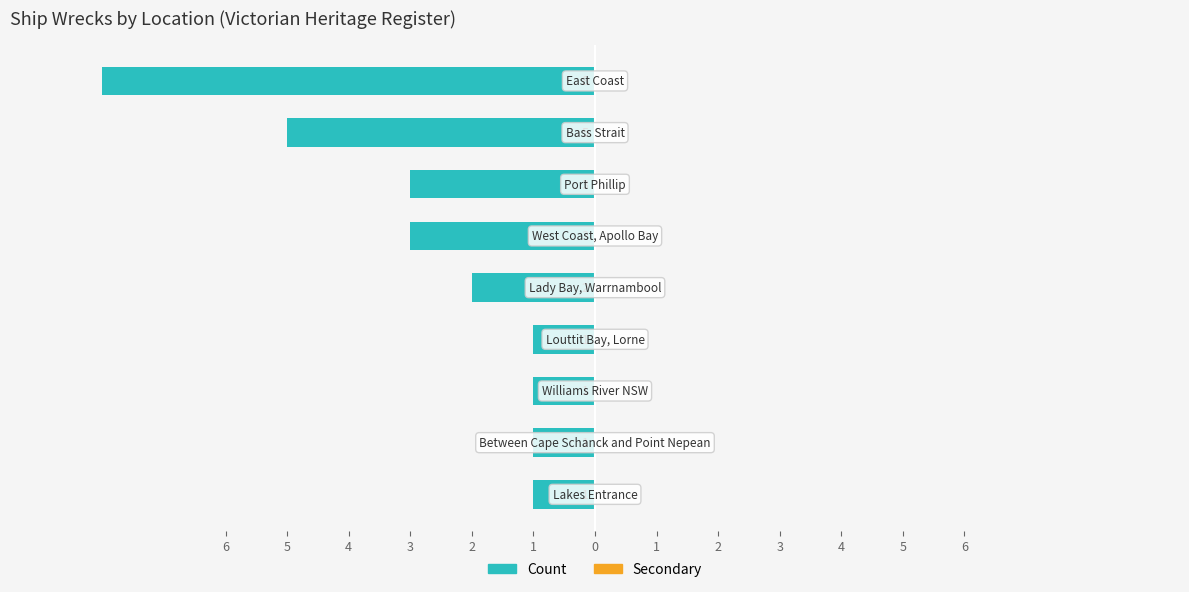

Does the chart contain any negative values?

Yes